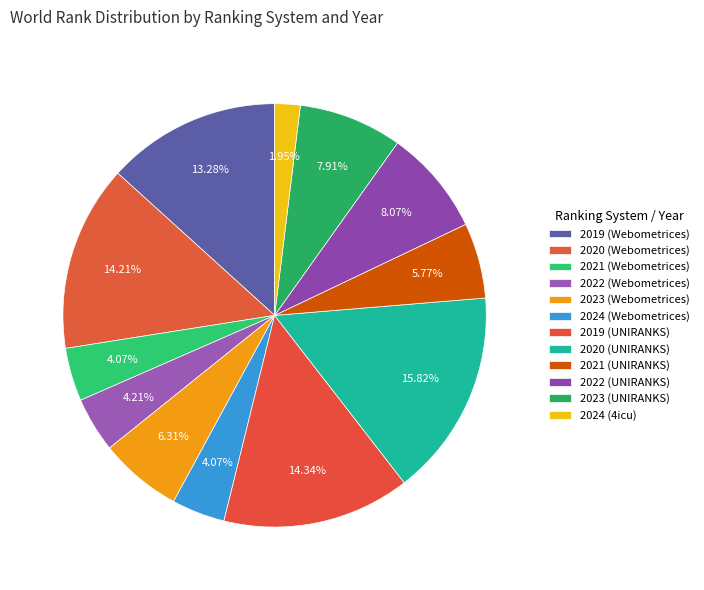

Rank the categories by value from lowest to highest.

2024 (4icu), 2021 (Webometrices), 2024 (Webometrices), 2022 (Webometrices), 2021 (UNIRANKS), 2023 (Webometrices), 2023 (UNIRANKS), 2022 (UNIRANKS), 2019 (Webometrices), 2020 (Webometrices), 2019 (UNIRANKS), 2020 (UNIRANKS)